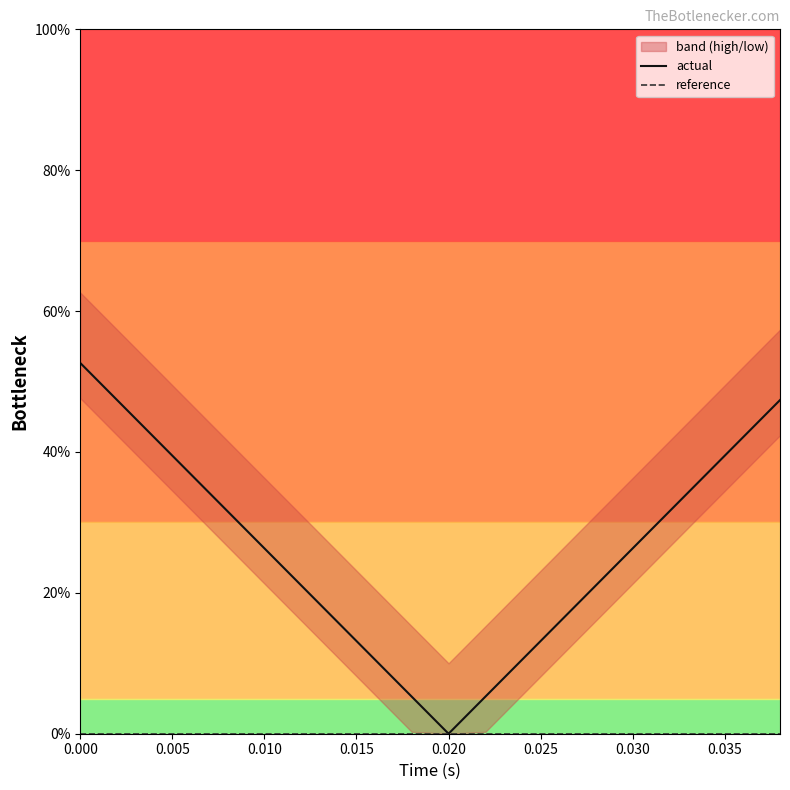

Count the number of categories in the chart.

20